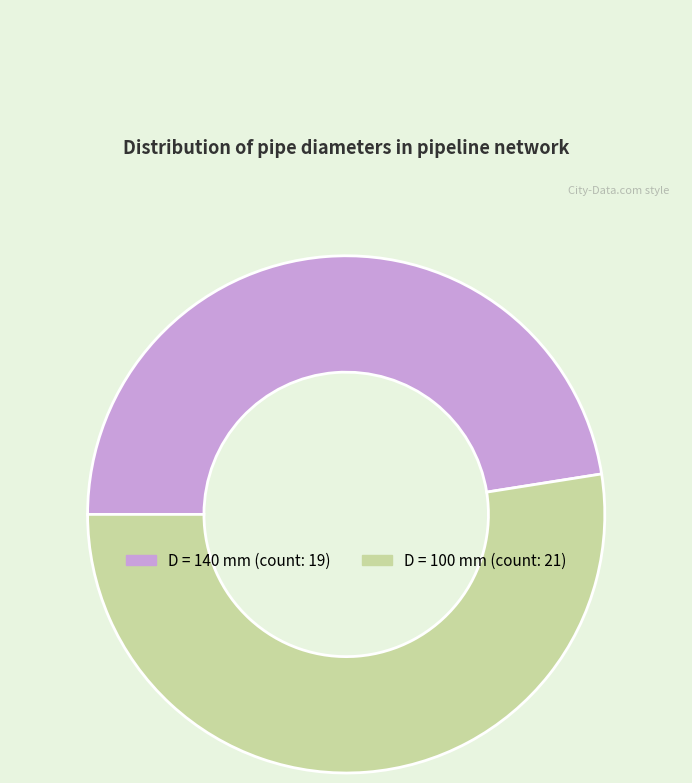

Does any single category account for the majority?

Yes